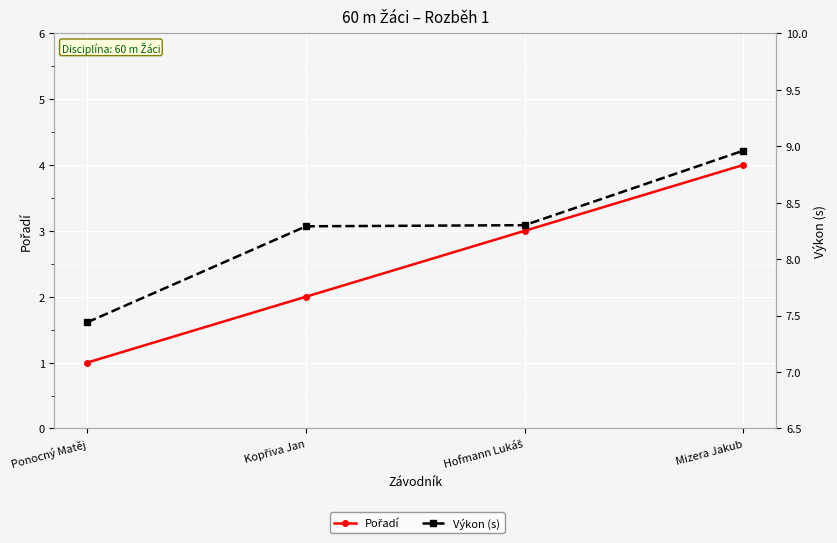

Reading left to right, transcribe all the data shown in this chart.

Pořadí: Ponocný Matěj=1.0	Kopřiva Jan=2.0	Hofmann Lukáš=3.0	Mizera Jakub=4.0
Výkon (s): Ponocný Matěj=7.4	Kopřiva Jan=8.3	Hofmann Lukáš=8.3	Mizera Jakub=9.0